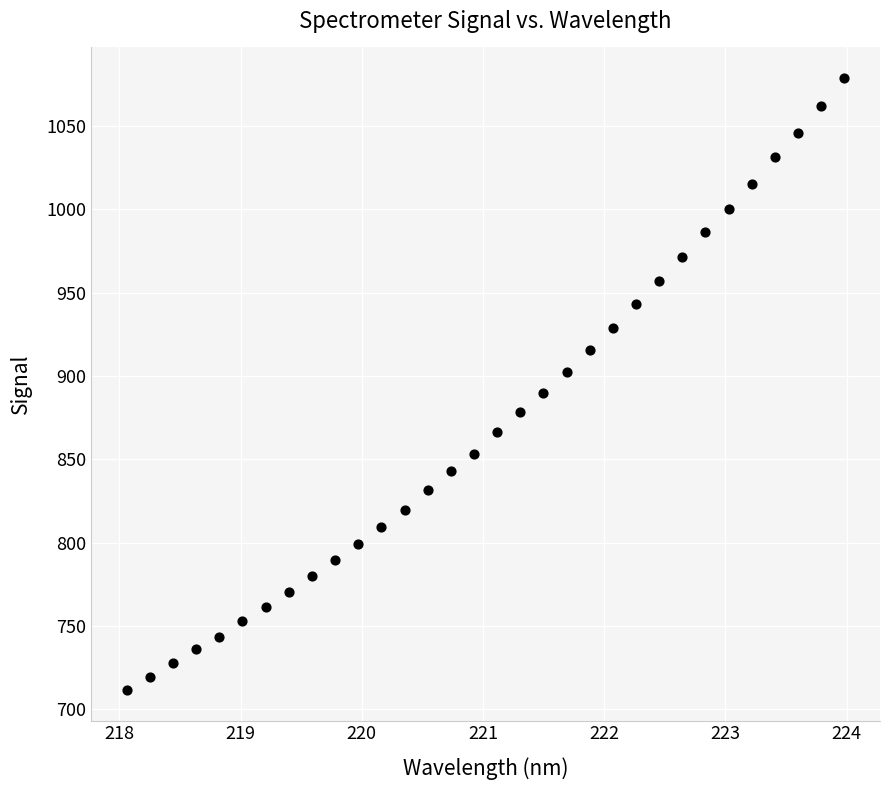

What is the range of X values (max minus min)?

5.9